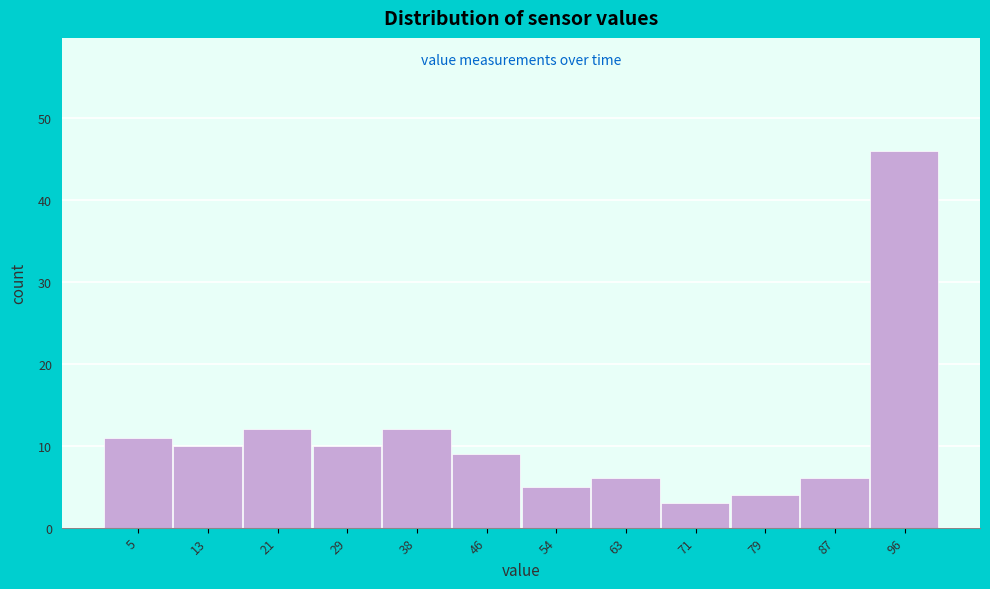

What is the height of the bar covering 25 to 34 on the x-axis? Neither the bar edges nor the heights are printed on the chart, so give them approximately, as read against the axes.

10